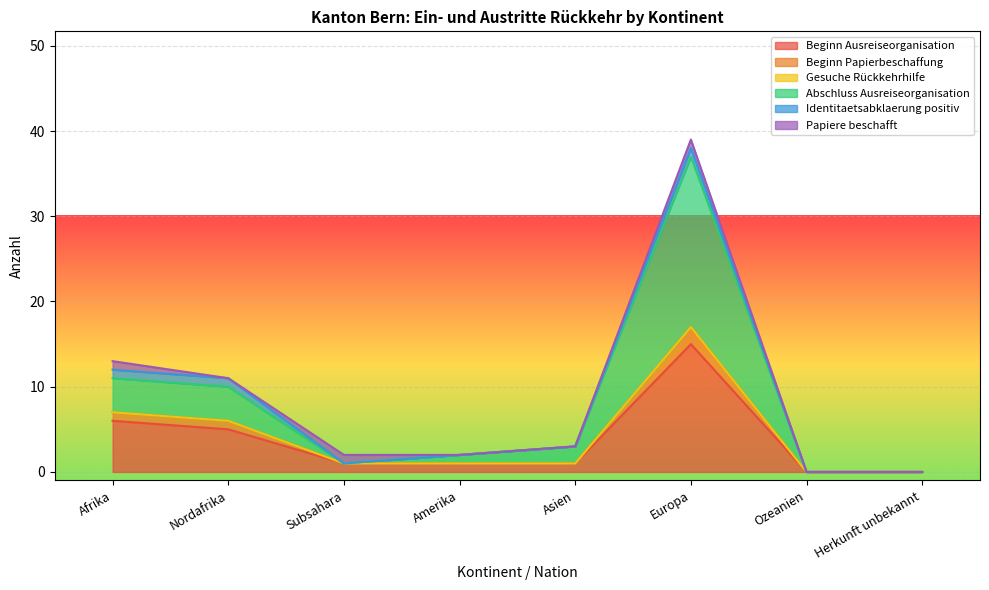

Does the chart display data point markers on the line(s)?

No